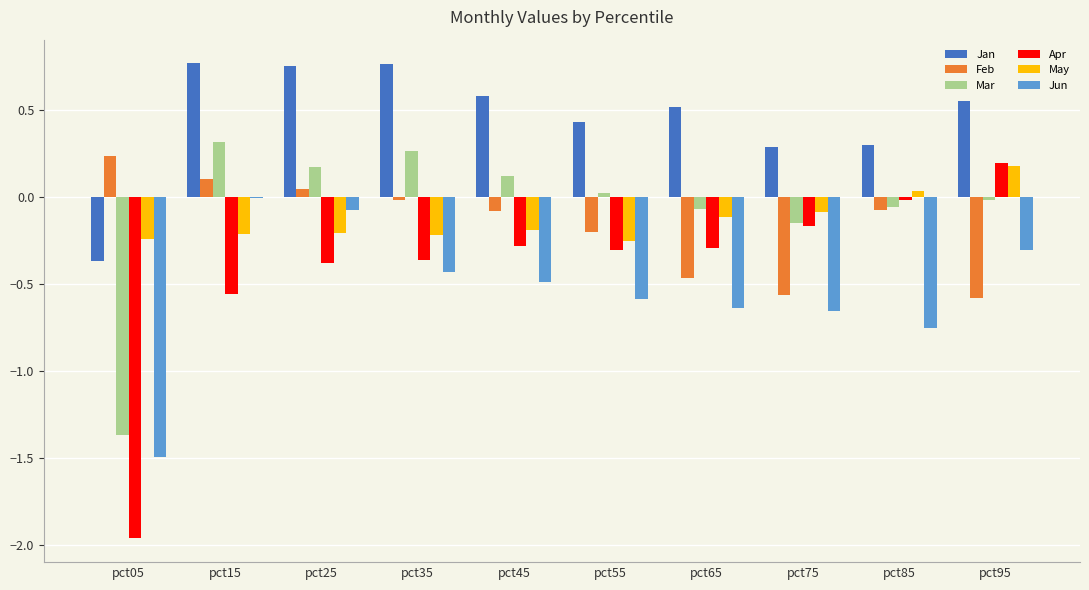

The Jun series shows -1.5 at pct05. True or false?

True